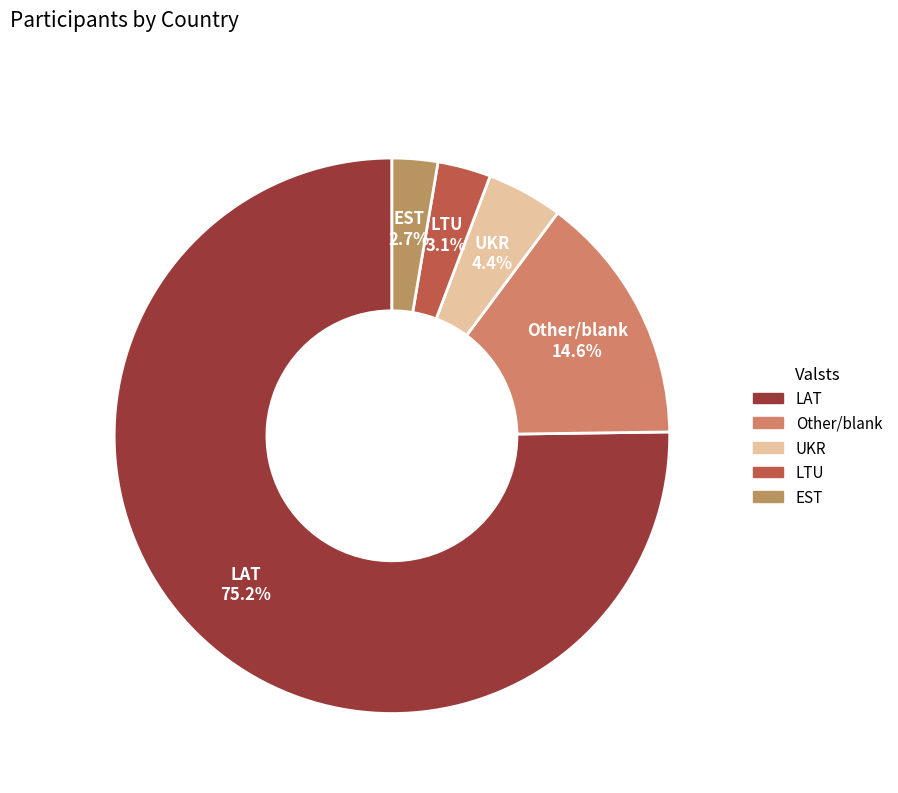

What is the total percentage of LAT and Other?

89.8%